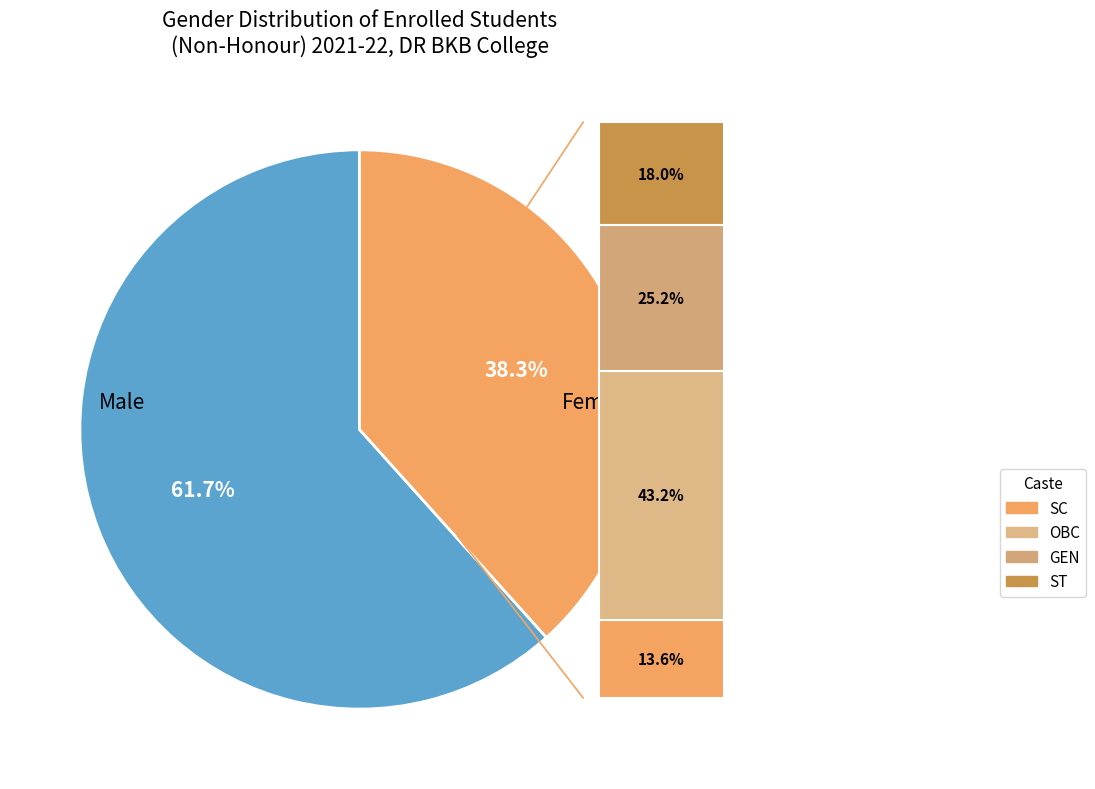

How many slices are in this pie chart?

2